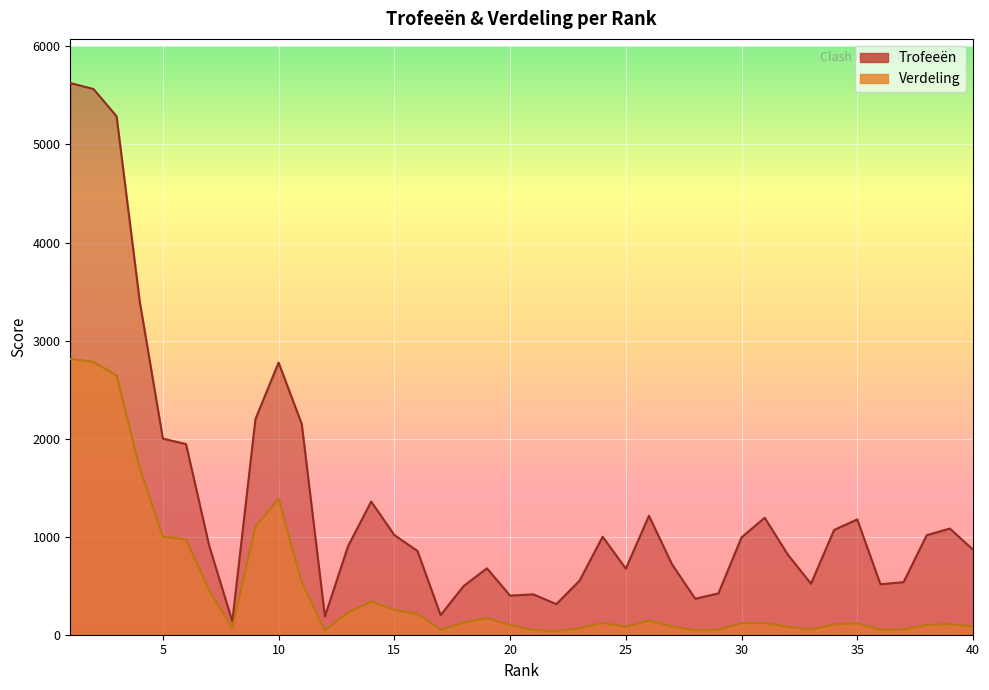

In Verdeling, how many points are lower than both neighbors (excluding endpoints)?

8